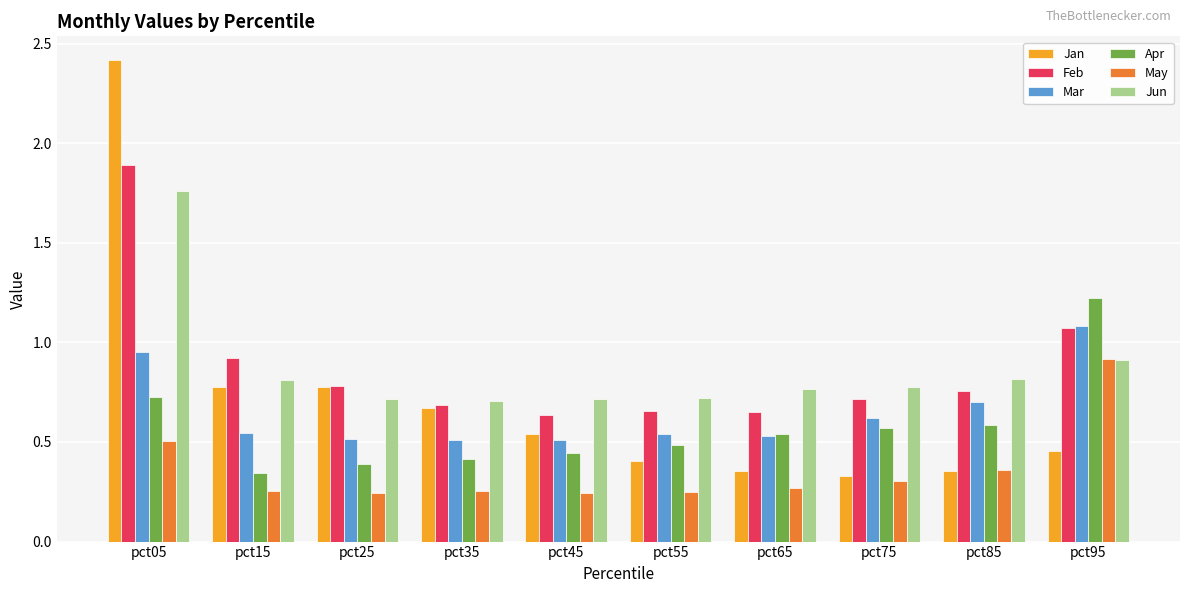

What is the sum of all Jan values?

7.1